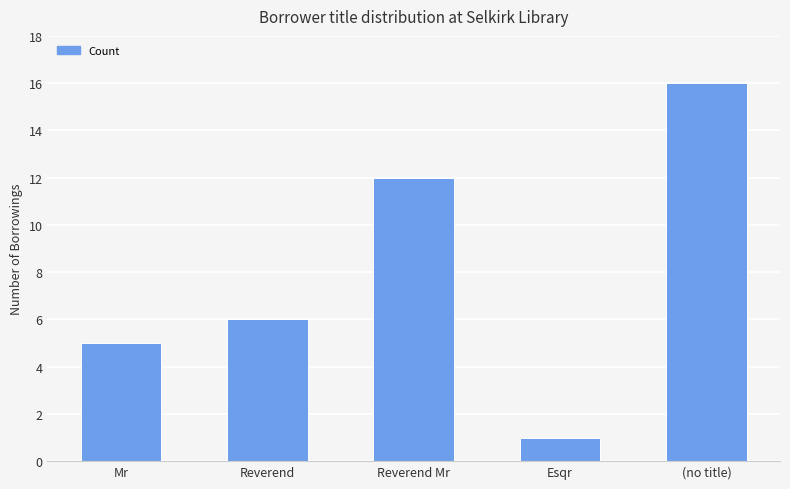

What is the change in value from Mr to Esqr?

-4